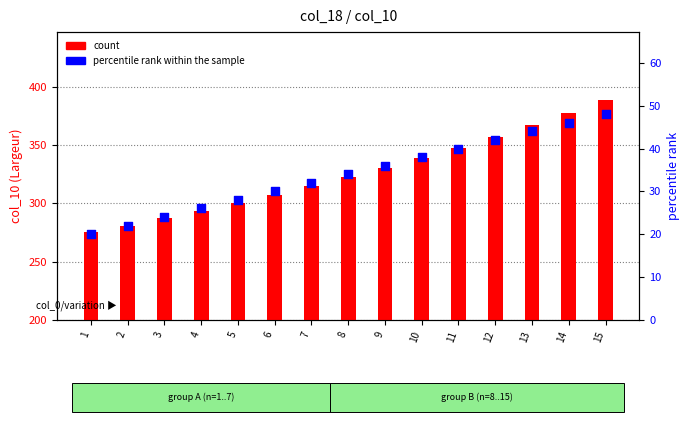

At which category is the sum across all series the highest?

15